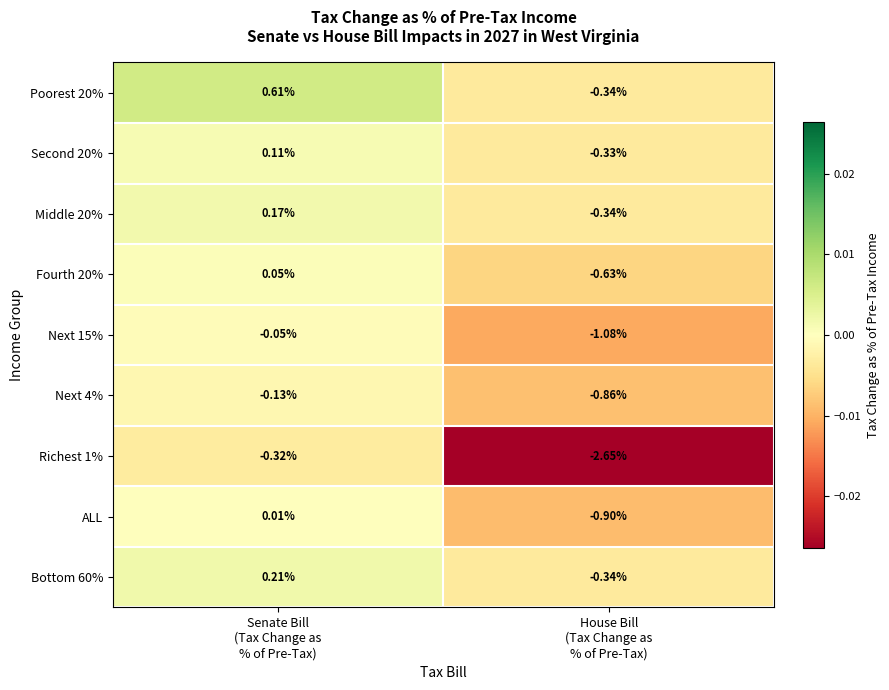

How many data points does each series have?

2